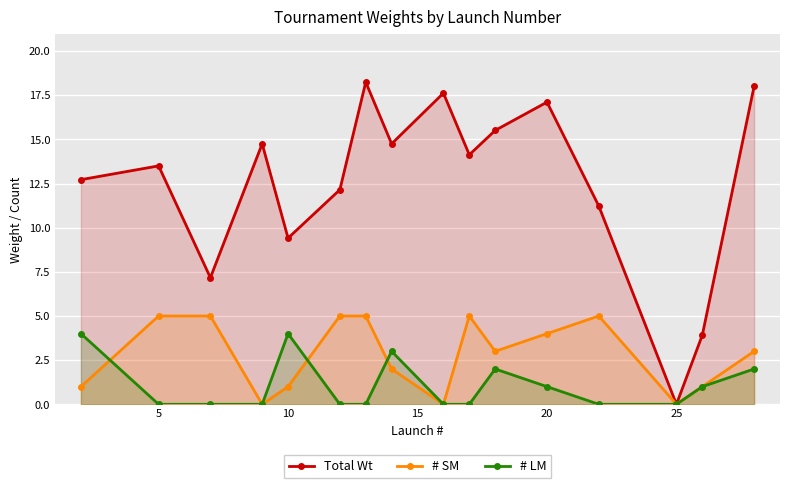

Reading left to right, extract all data points from this chart.

Total Wt: 12.7	13.5	7.2	14.8	9.4	12.2	18.2	14.8	17.6	14.1	15.5	17.1	11.2	0.0	3.9	18.0
# SM: 1.0	5.0	5.0	0.0	1.0	5.0	5.0	2.0	0.0	5.0	3.0	4.0	5.0	0.0	1.0	3.0
# LM: 4.0	0.0	0.0	0.0	4.0	0.0	0.0	3.0	0.0	0.0	2.0	1.0	0.0	0.0	1.0	2.0